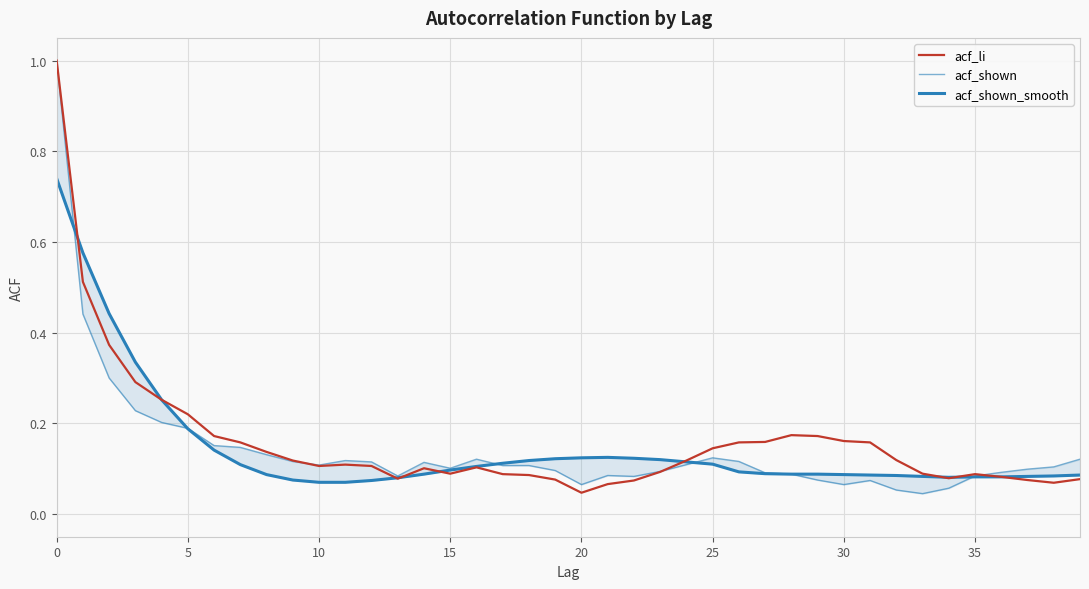

Is it true that acf_li equals 0.0 at 21?

False